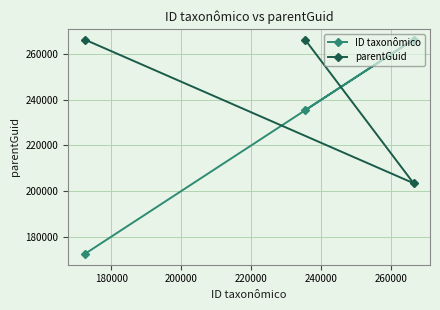

At how many categories does at least one series exceed 210141?

3